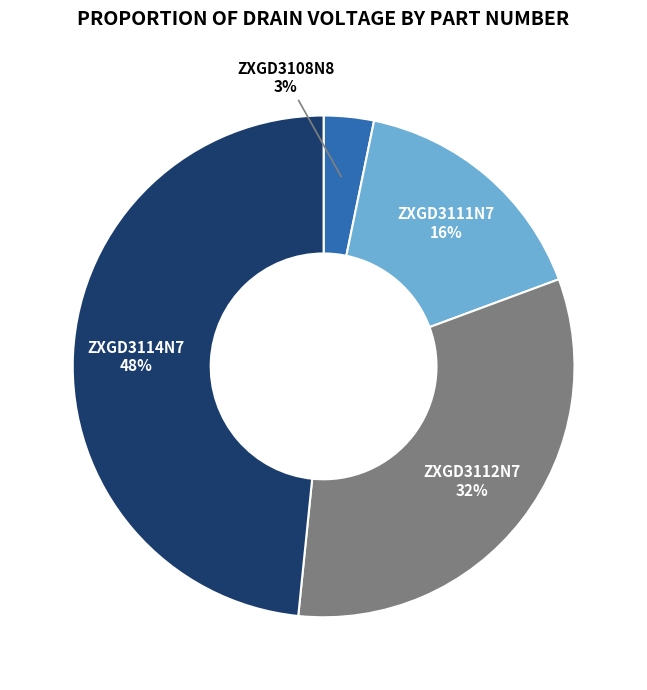

Is there any slice that represents more than half of the pie?

No